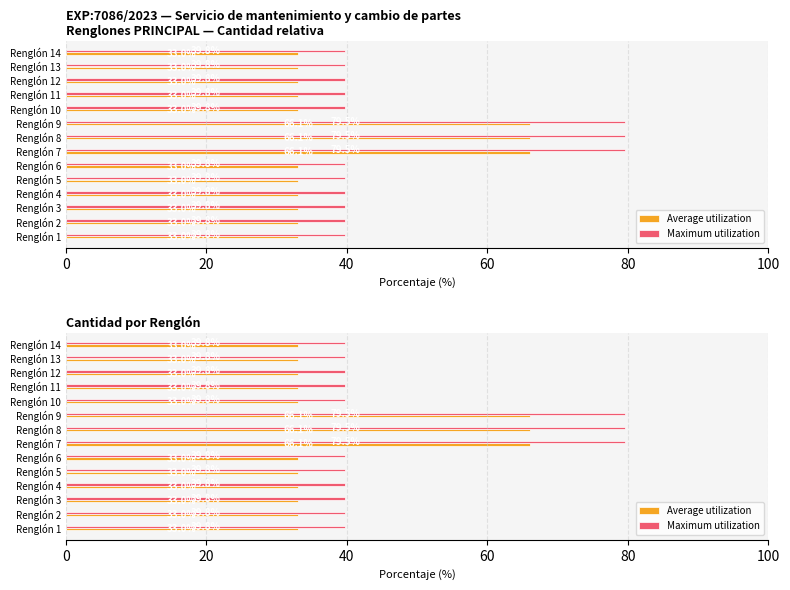

What position from the right is 11?

3